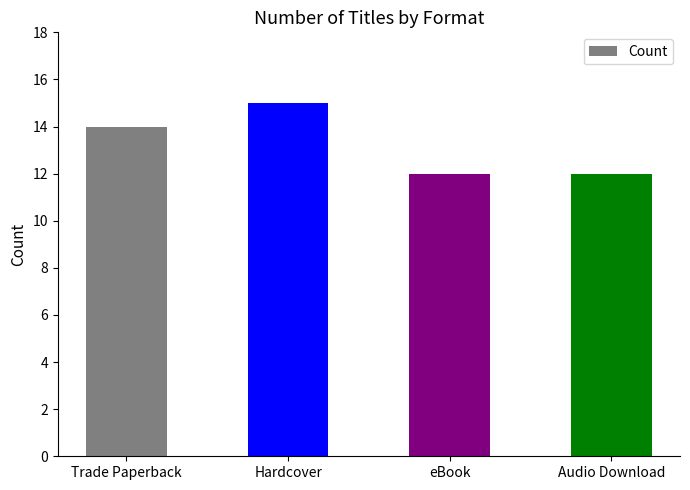

What is the ratio of the value at Audio Download to the value at Trade Paperback?

0.9